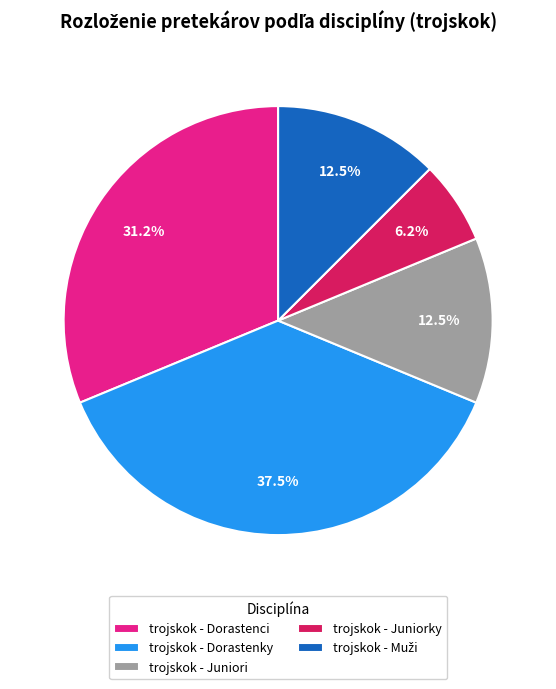

Between trojskok - Dorastenci and trojskok - Dorastenky, which is larger?

trojskok - Dorastenky